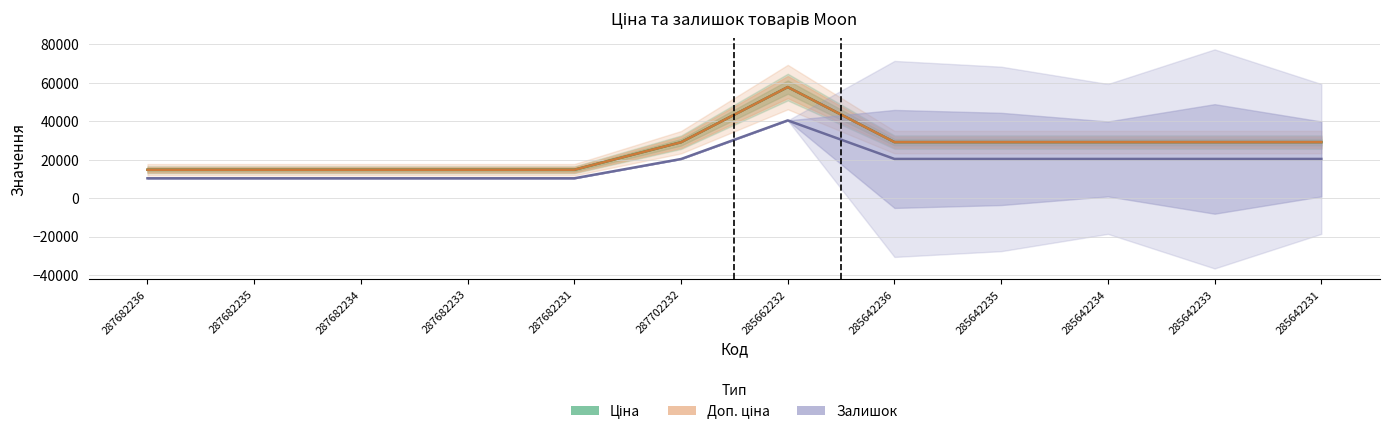

Where does the Ціна series first go above 20431?

285662232